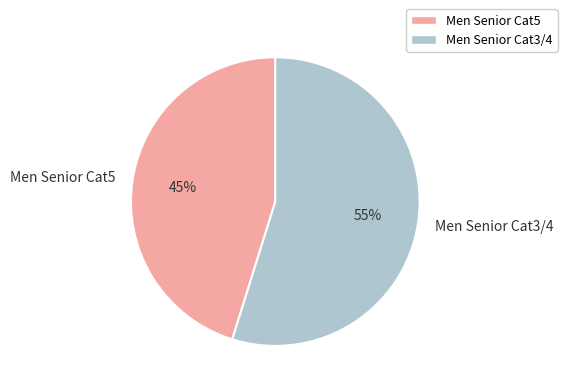

Rank the categories by value from highest to lowest.

Men Senior Cat3/4, Men Senior Cat5